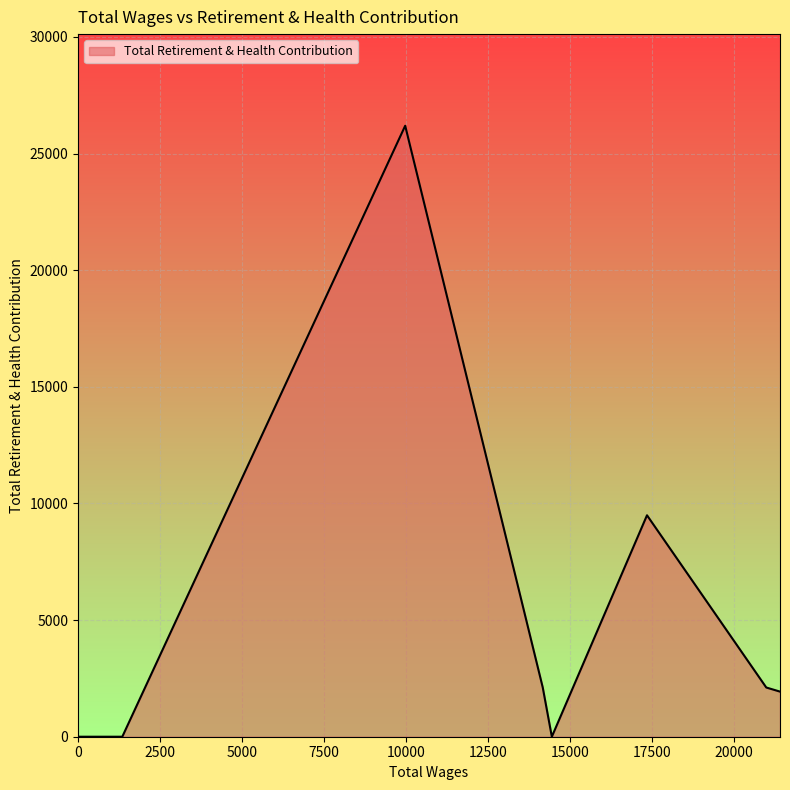

What is the sum of all values?

41838